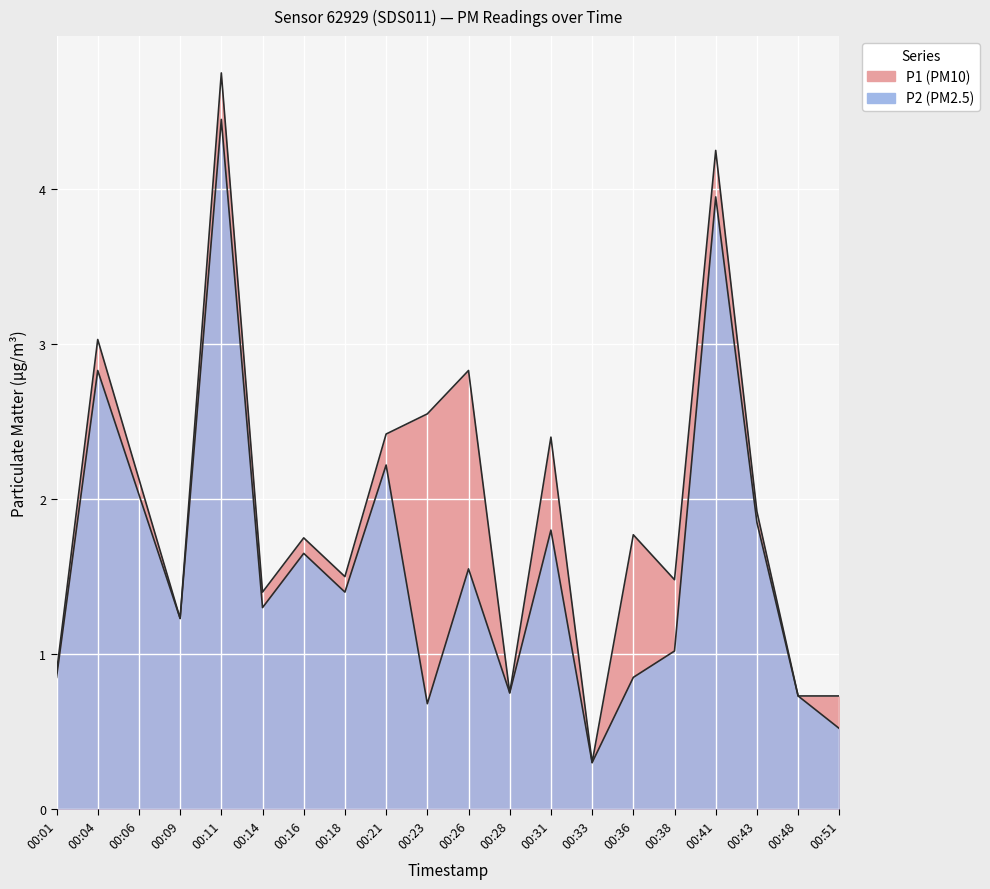

Read the P1 value at 00:06.

2.1